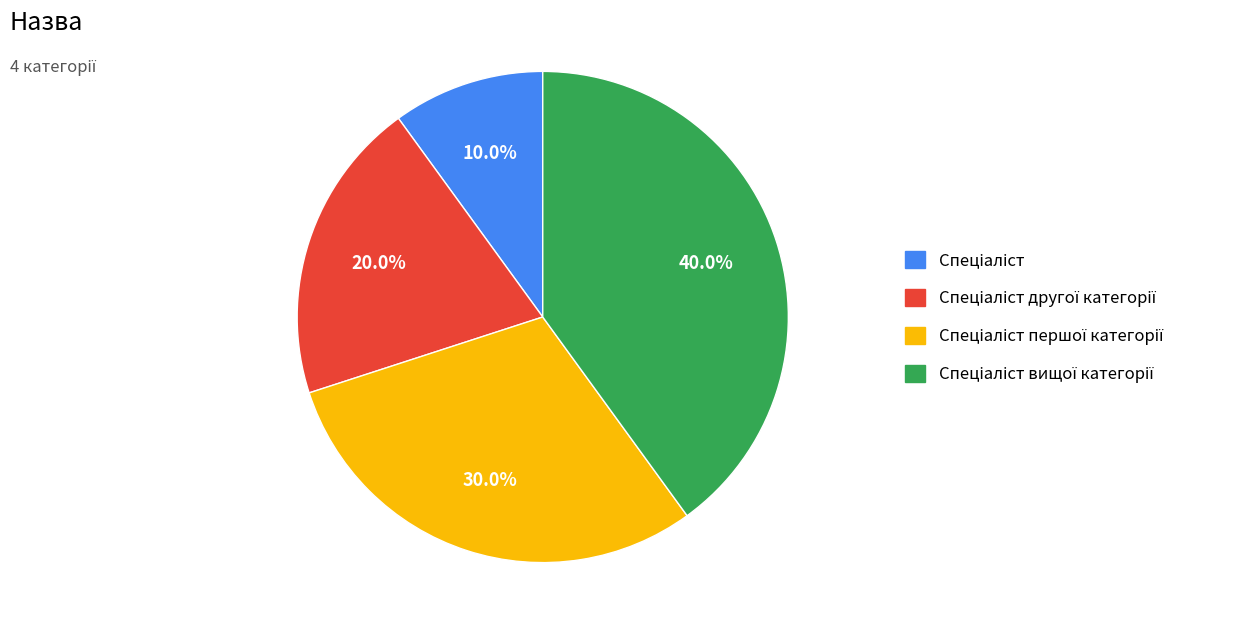

Does any single category account for the majority?

No